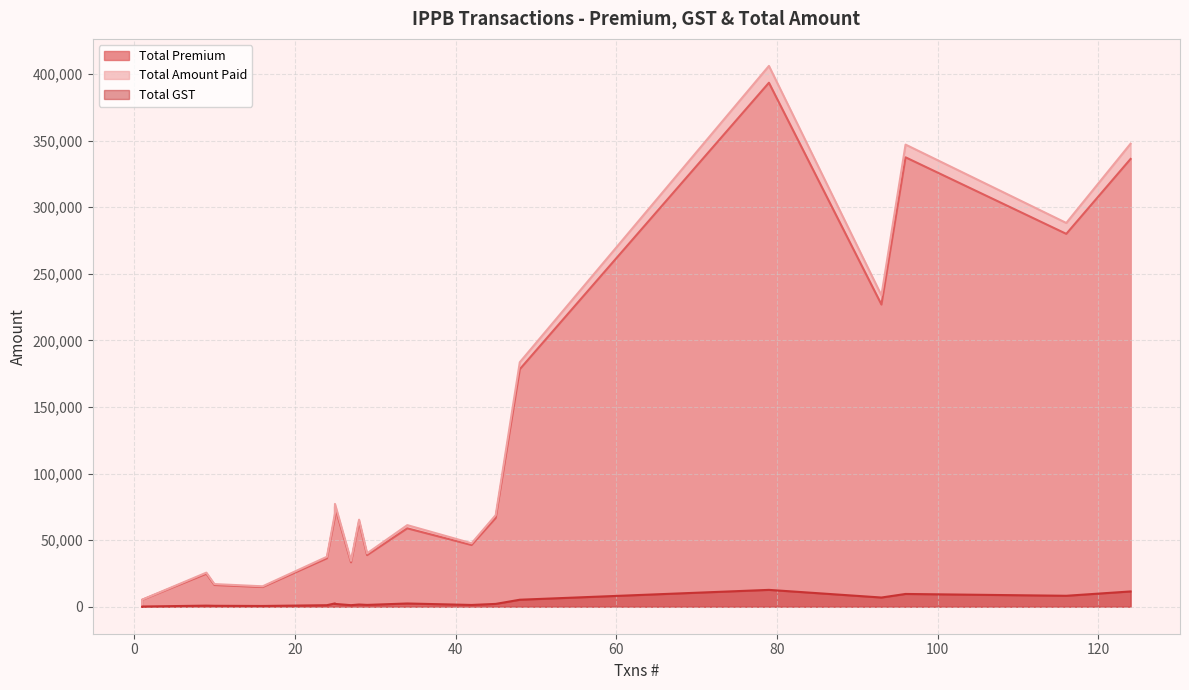

What is the approximate value of Total GST at 25, to the nearest 50?

2450